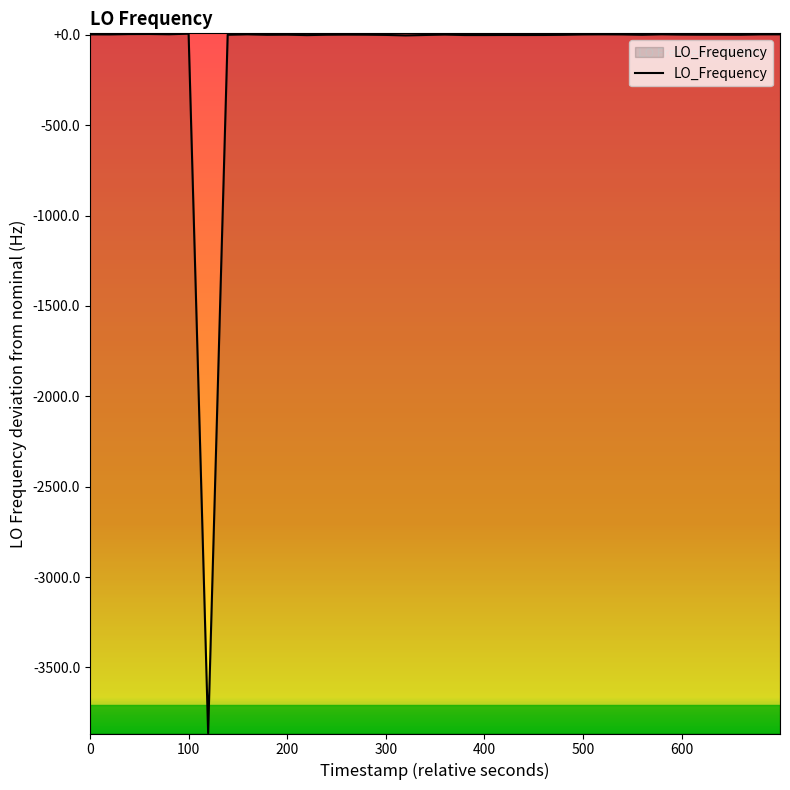

How many values are above zero?

26